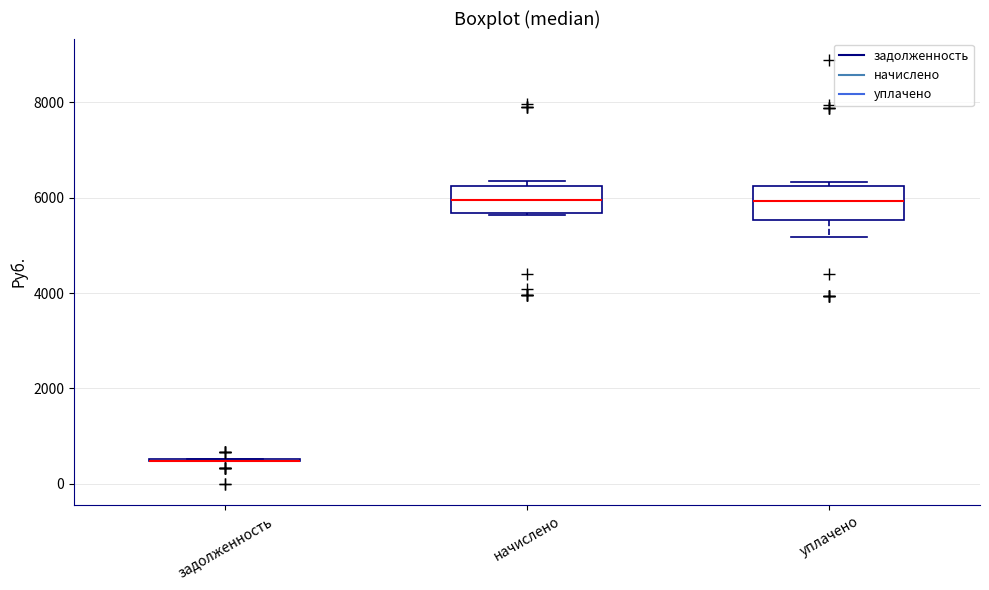

Reading left to right, read every box against the y-axis: the position of its median line, the range the box covers, and the ends of its whiskers. The values are not printed on the chart, so give them approximately, as read against the axis.

задолженность: box collapsed to a line at 400, whiskers 400 to 600
начислено: median 6000, box 5600 to 6200, whiskers 5600 to 6400
уплачено: median 6000, box 5600 to 6200, whiskers 5200 to 6400